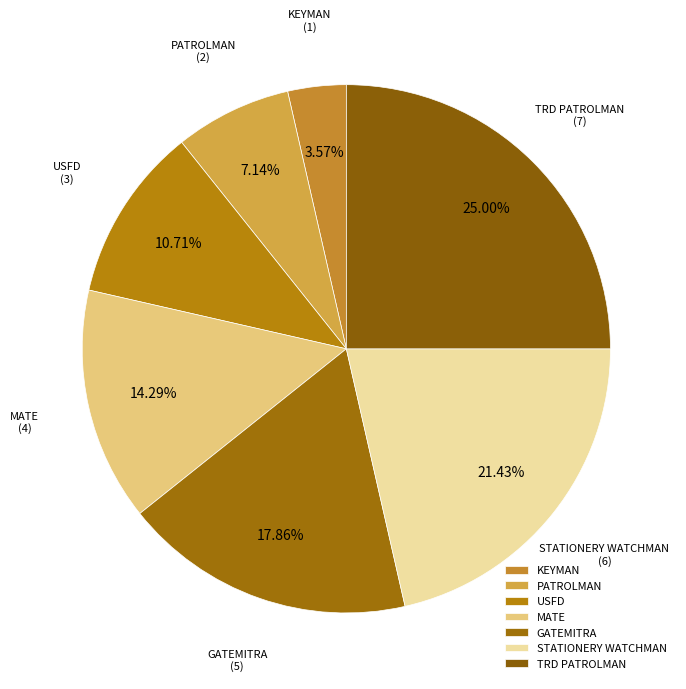

Which has a higher value, PATROLMAN or KEYMAN?

PATROLMAN